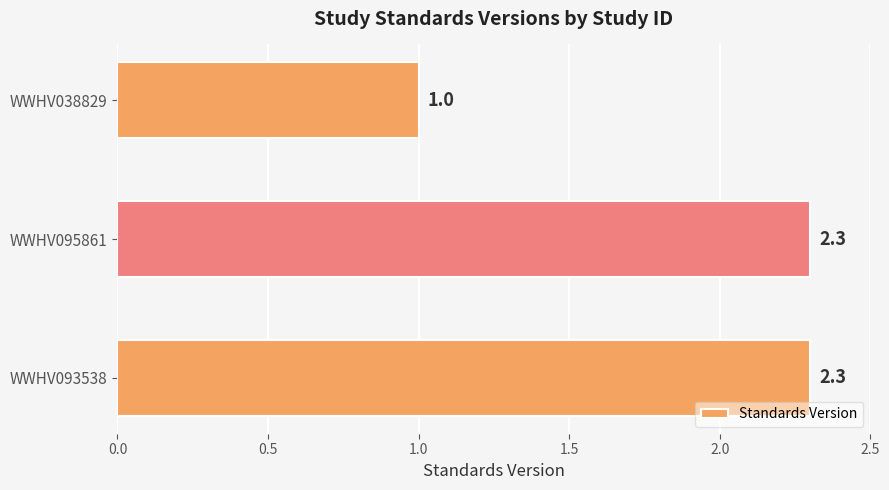

What is the smallest value displayed?

1.0